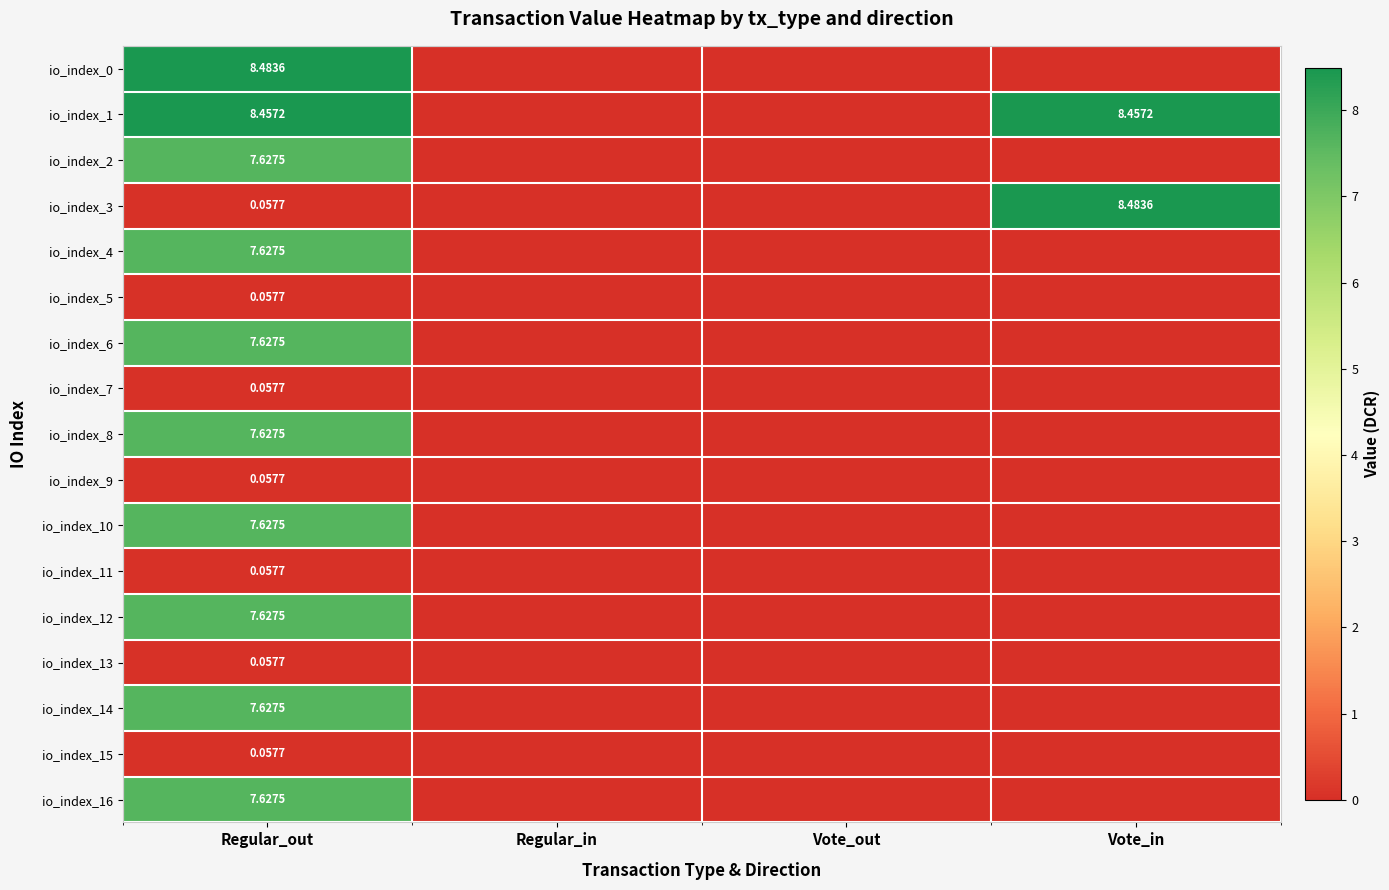

At which label does io_index_1 reach its minimum?

Regular_in